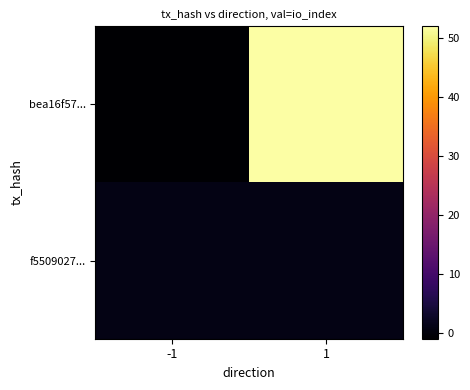

At which category is the sum across all series the highest?

1